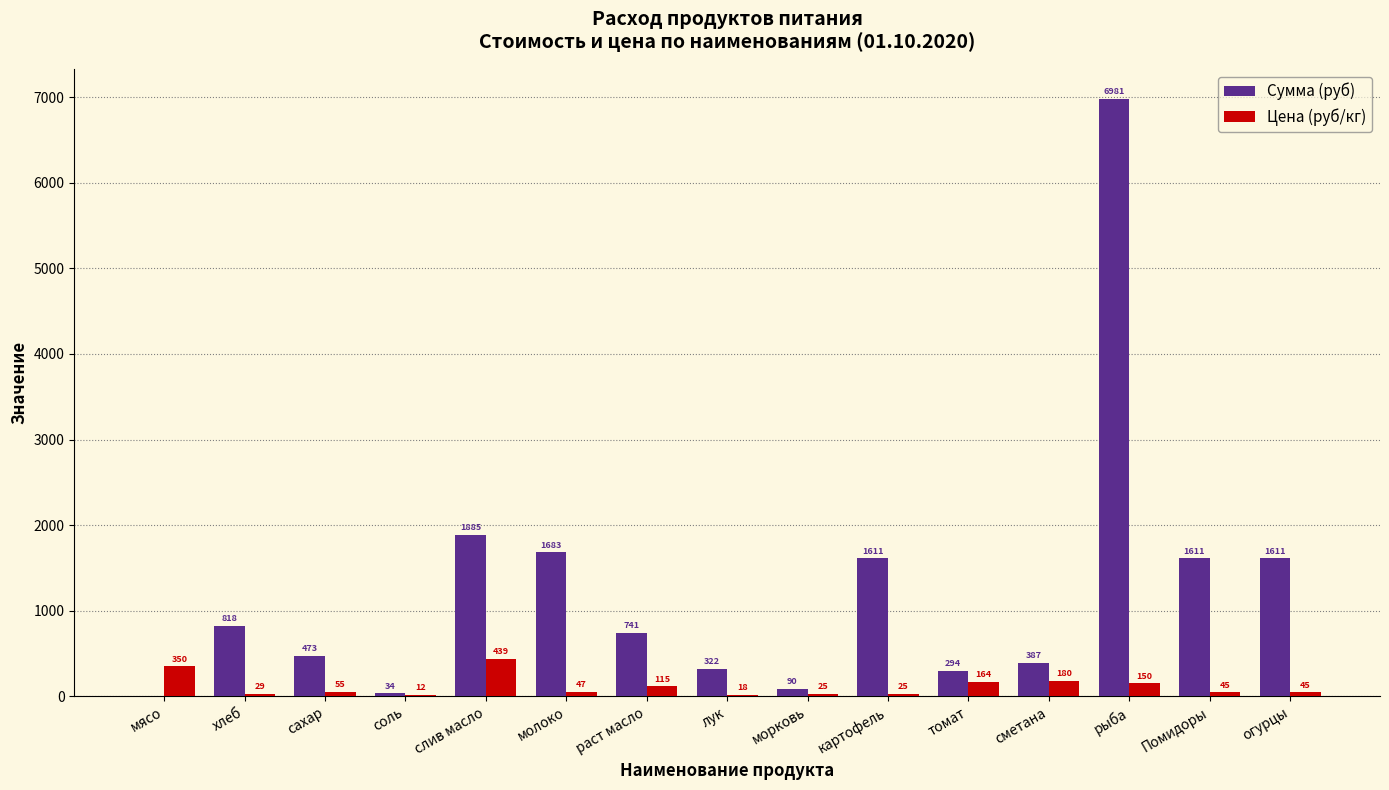

How many series are shown in this chart?

2